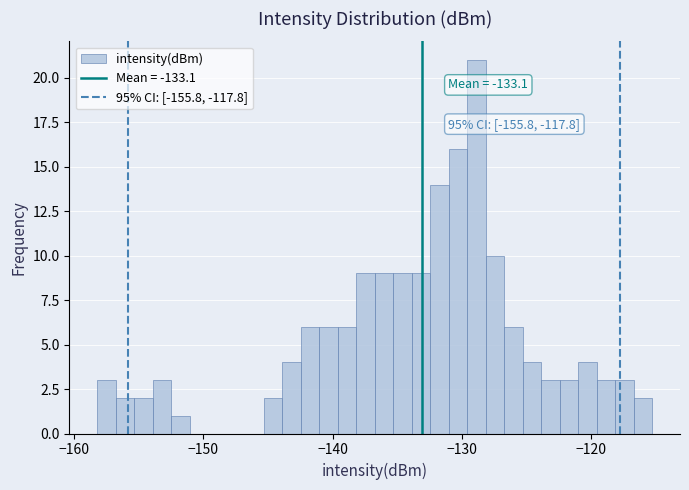

Around what value on the x-axis is the tallest bar? Give the approximate position of its centre, as read against the axis.

-129